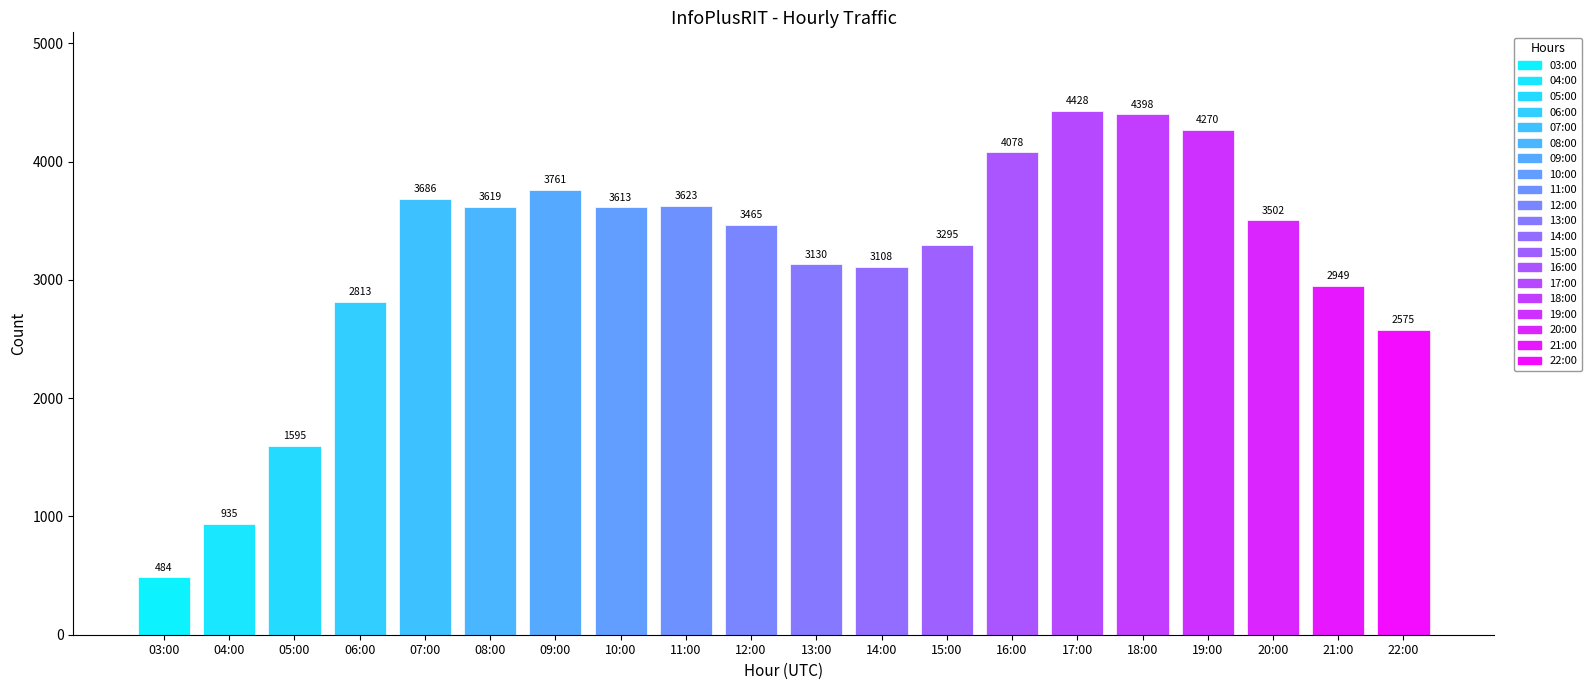

What is the sum of the values at 08:00 and 10:00?

7232